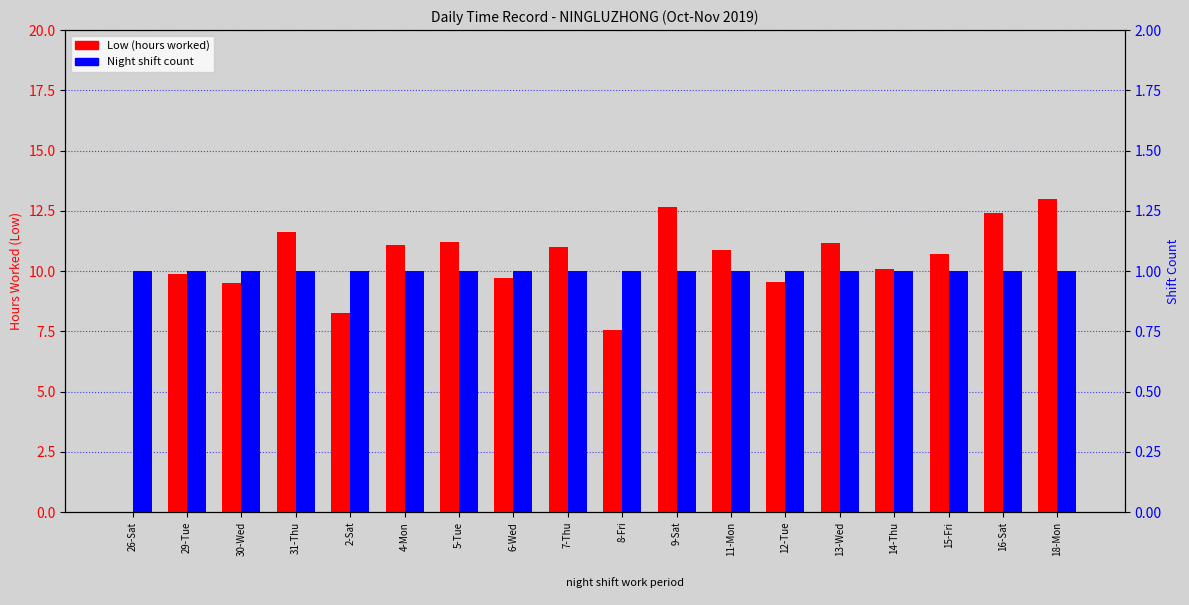

What is the difference between the highest and lowest values at 6-Wed?

8.7